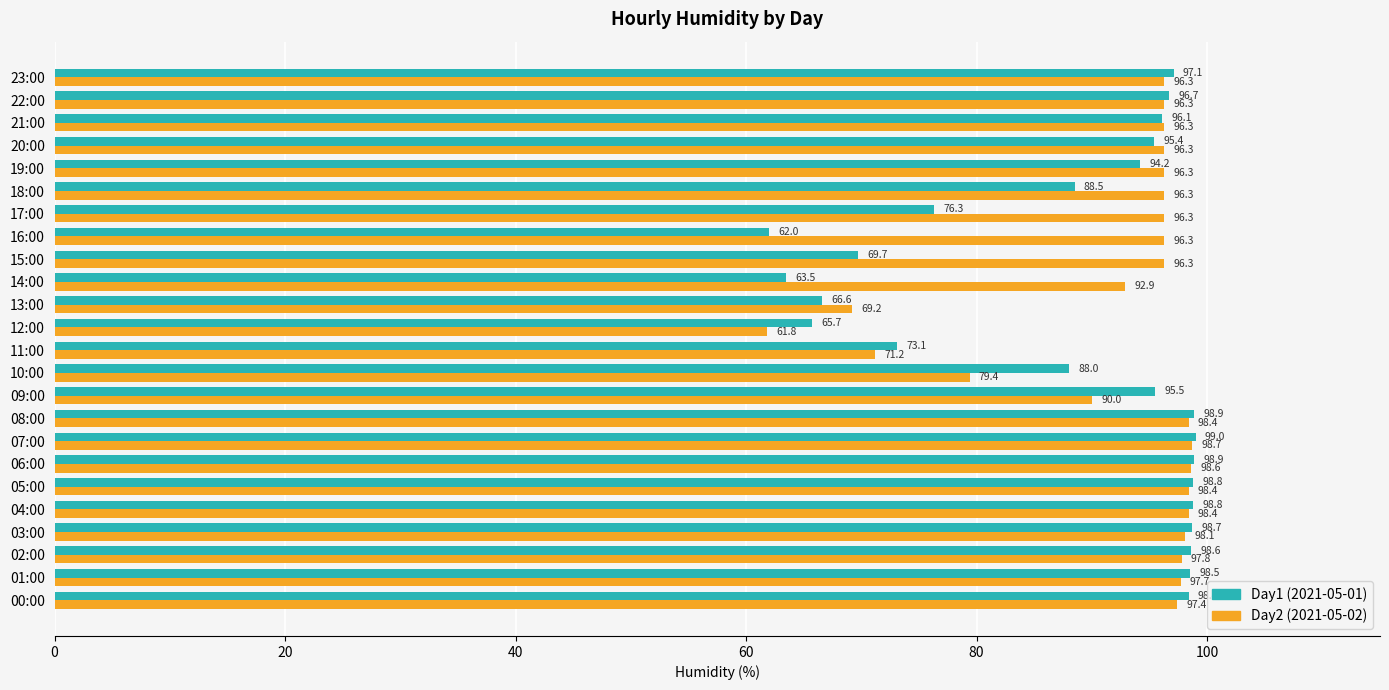

Where is Day2 (2021-05-02) nearest to the value 80?

10:00